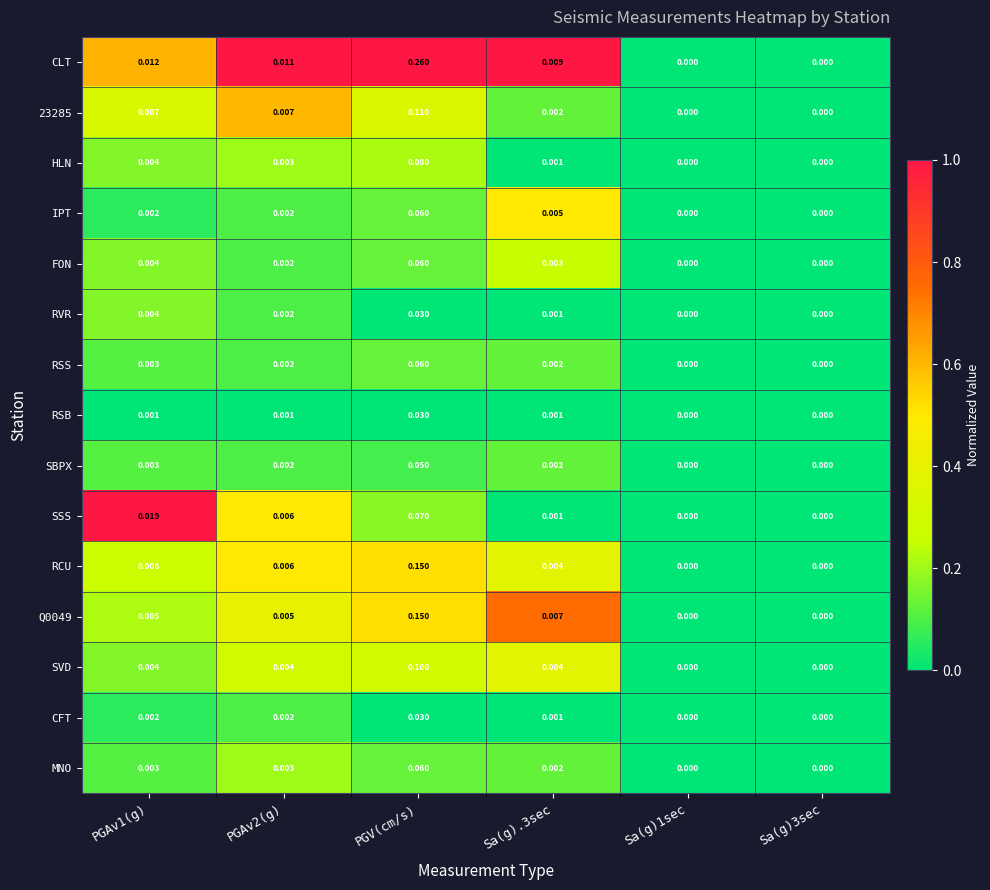

At which category is the sum across all series the highest?

PGV(cm/s)